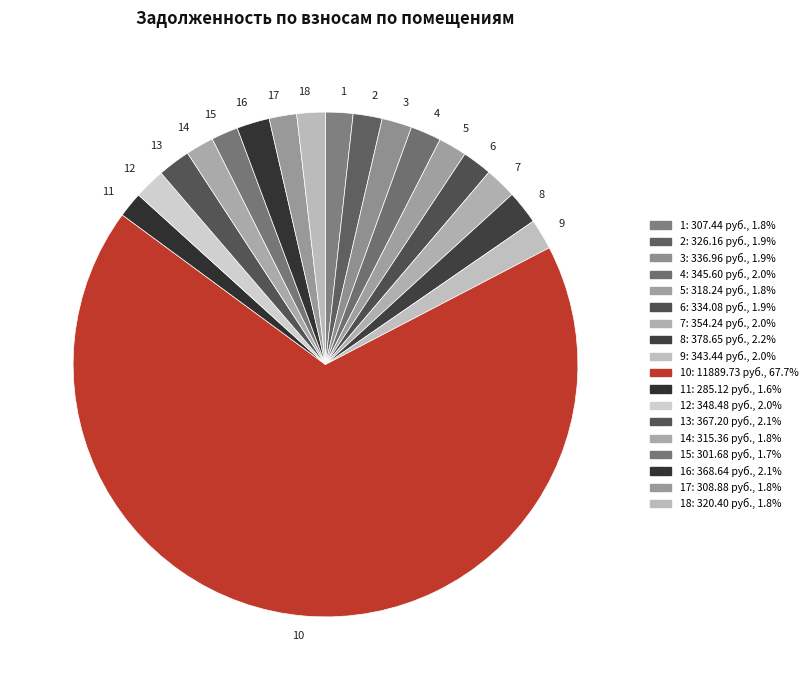

Does 10 account for over 50% of the chart?

Yes